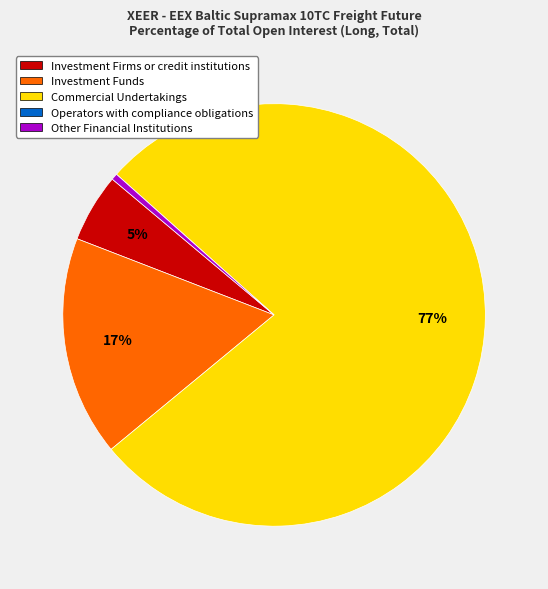

Does Commercial Undertakings represent more than half of the total?

Yes